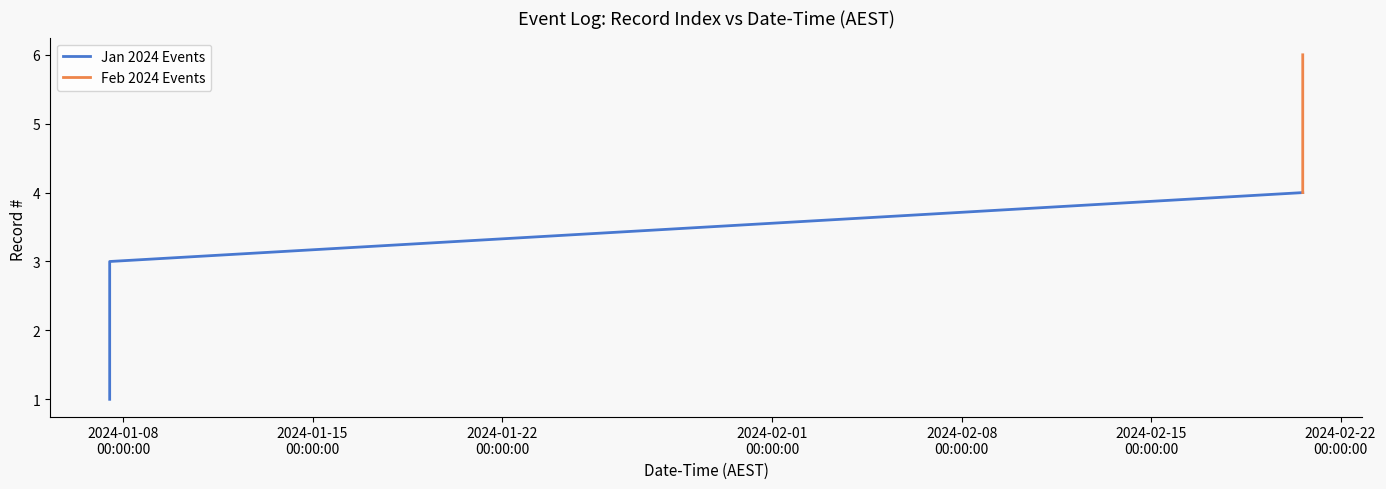

What is the value of the 5th point from the left?

5